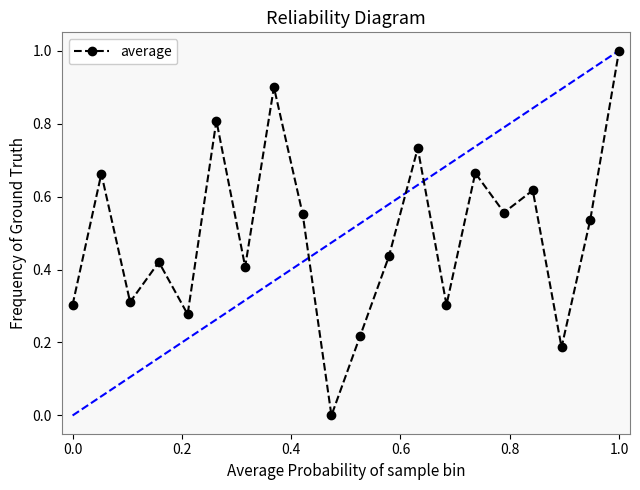

How many points are higher than both their immediate neighbors (excluding endpoints)?

7